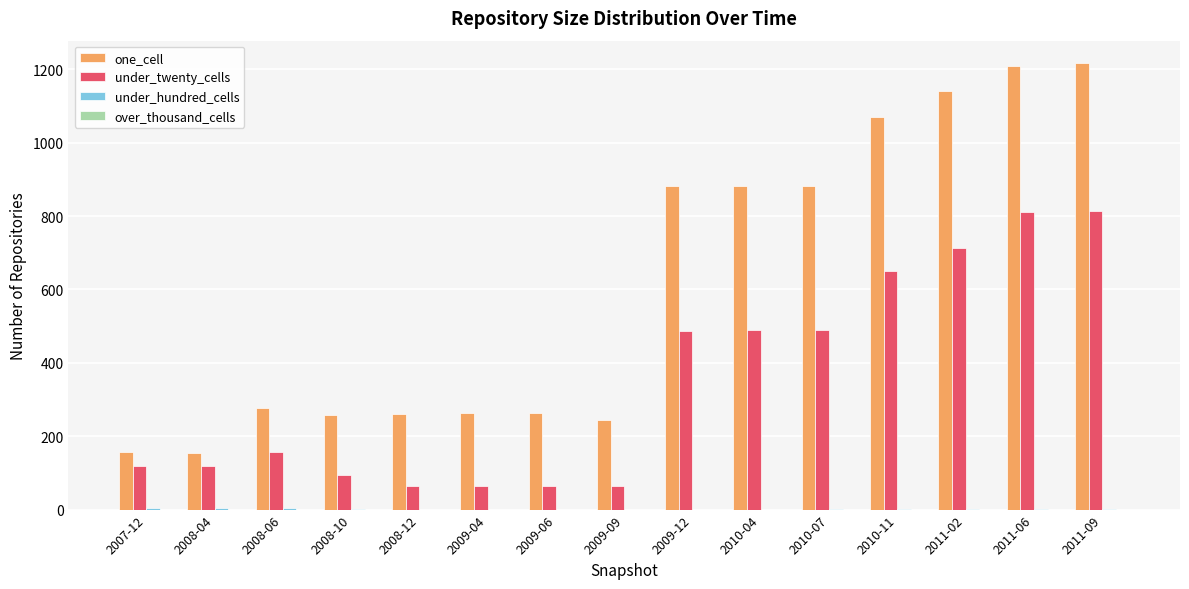

What is the total value across all series at 2009-12?

1367